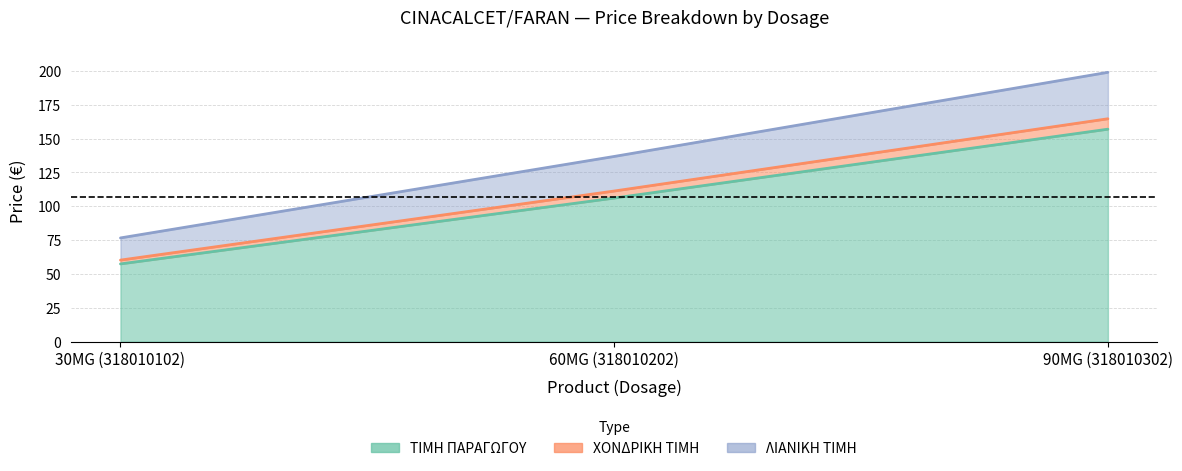

What is the sum of the ΧΟΝΔΡΙΚΗ ΤΙΜΗ values at 30MG (318010102) and 60MG (318010202)?

171.5